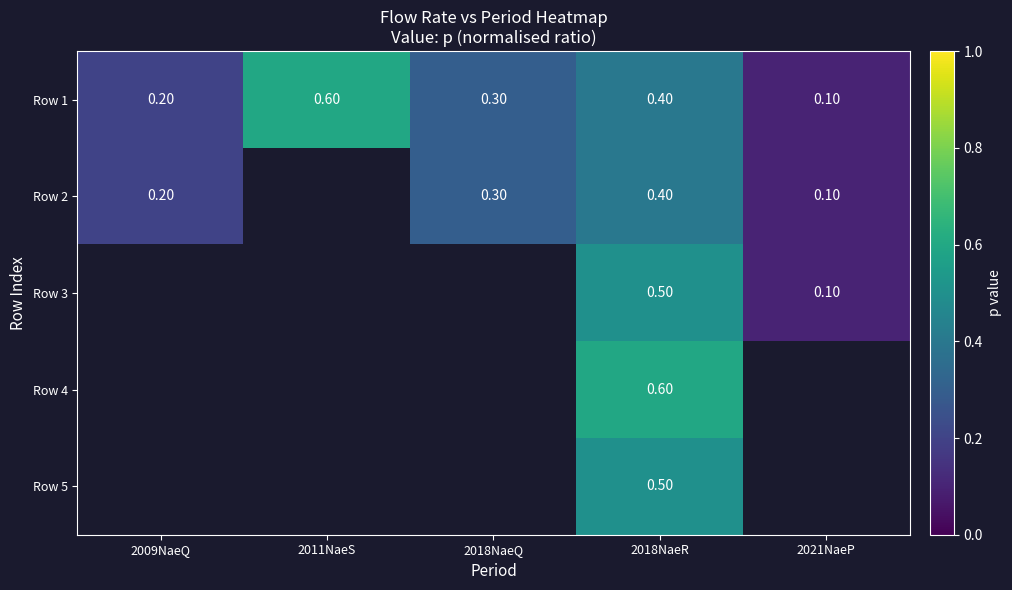

What is the difference between the maximum and minimum values in the Row 1 series?

0.5